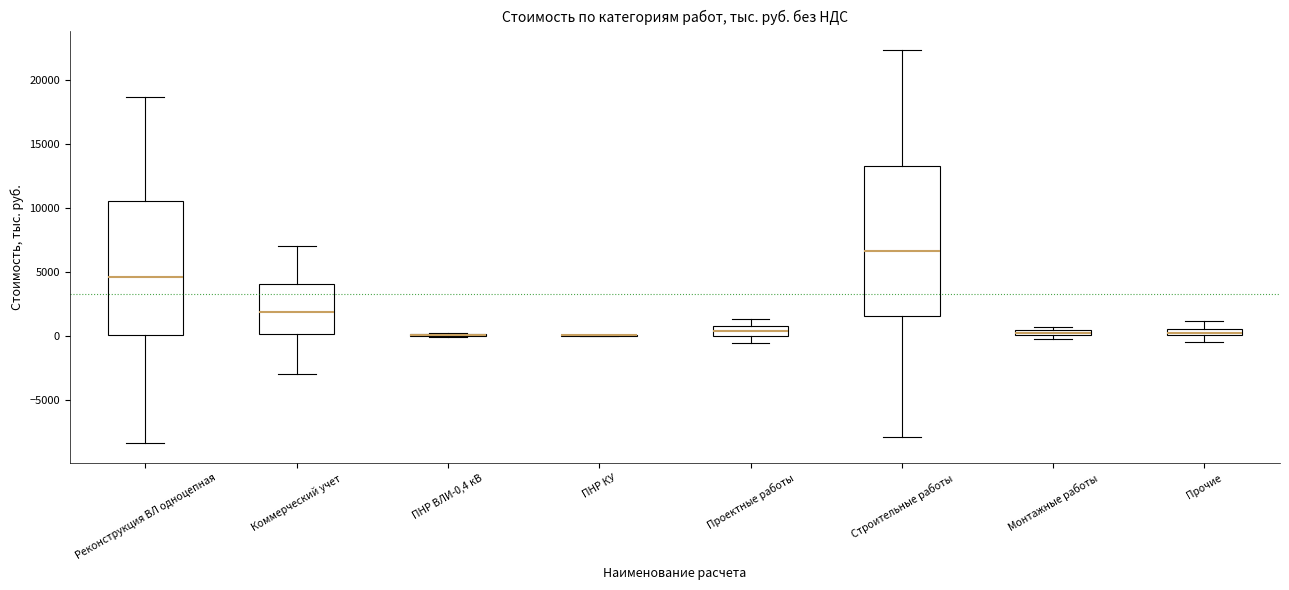

Which box is the tallest, from its lower edge to its upper edge?

Строительные работы